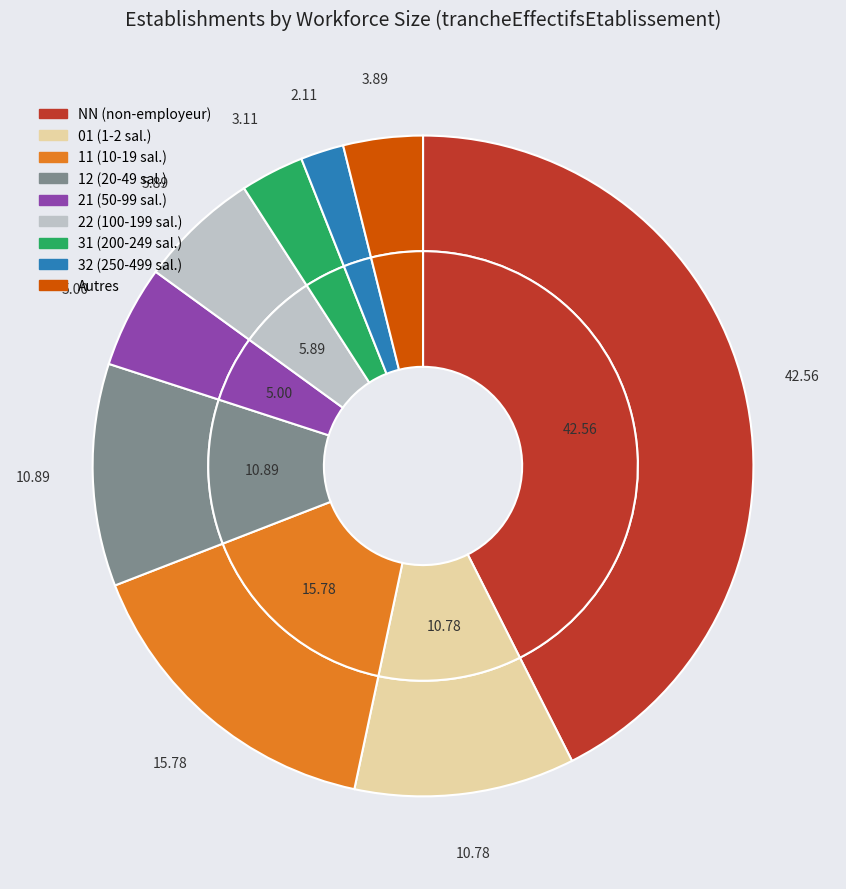

Does 53 represent more than half of the total?

No